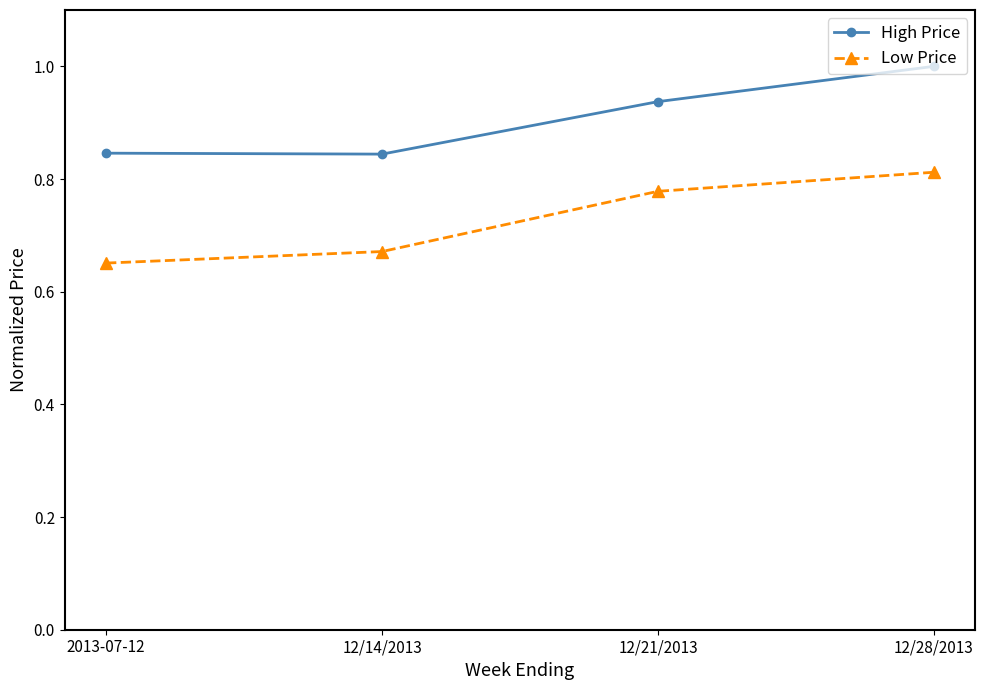

Is the value of Low Price at 2013-07-12 greater than the value of High Price at 12/21/2013?

No